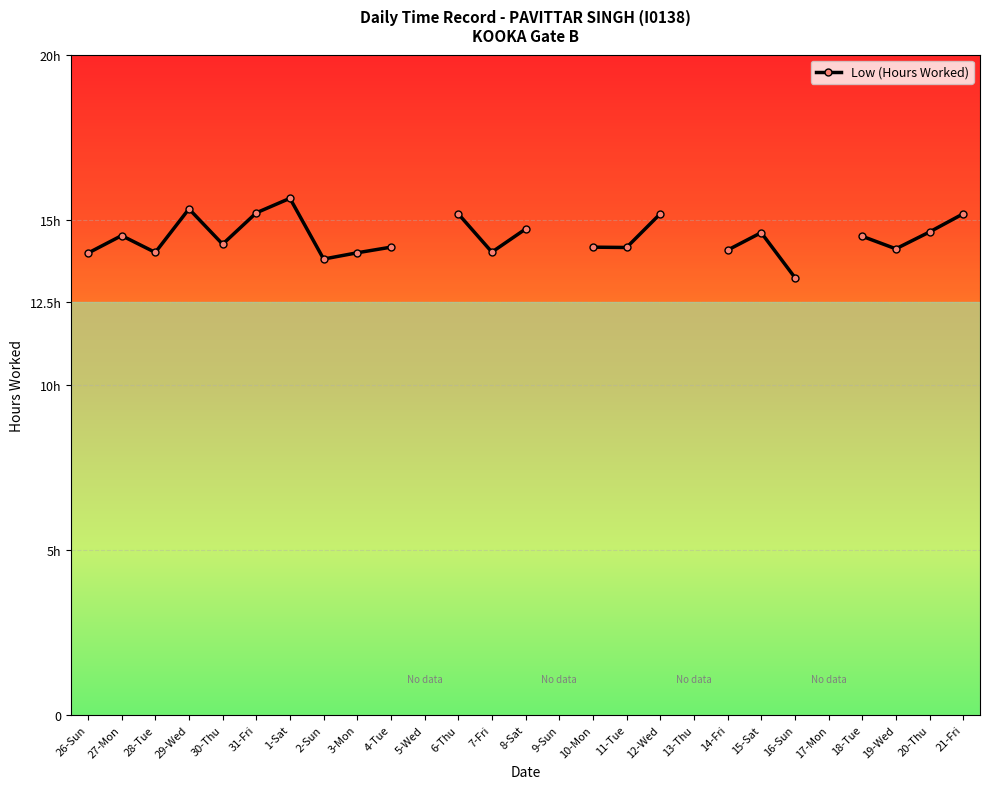

Between 19-Wed and 14-Fri, which is larger?

19-Wed